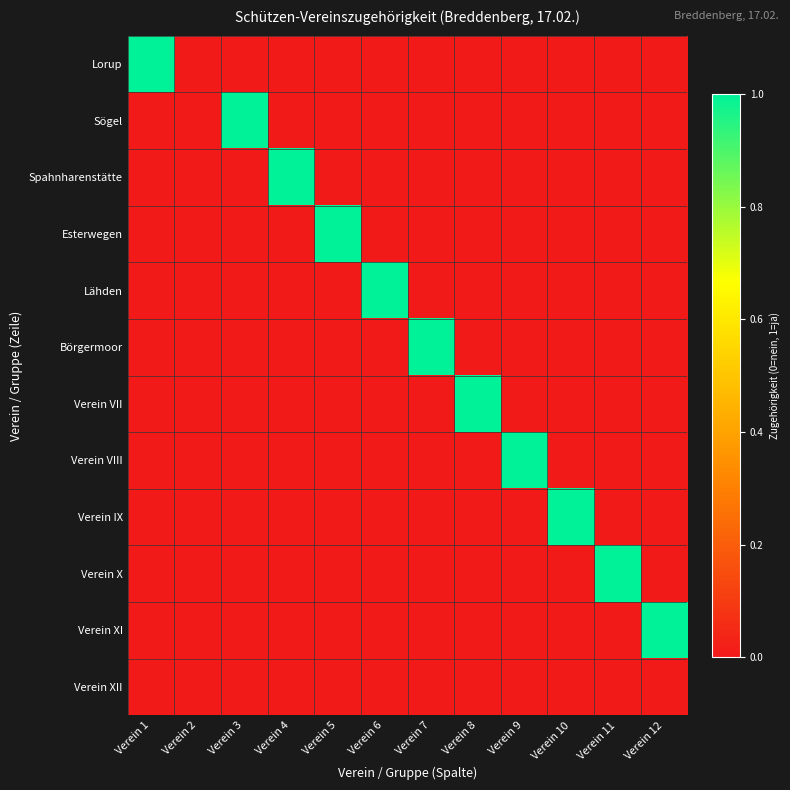

At how many categories does at least one series exceed 0?

11